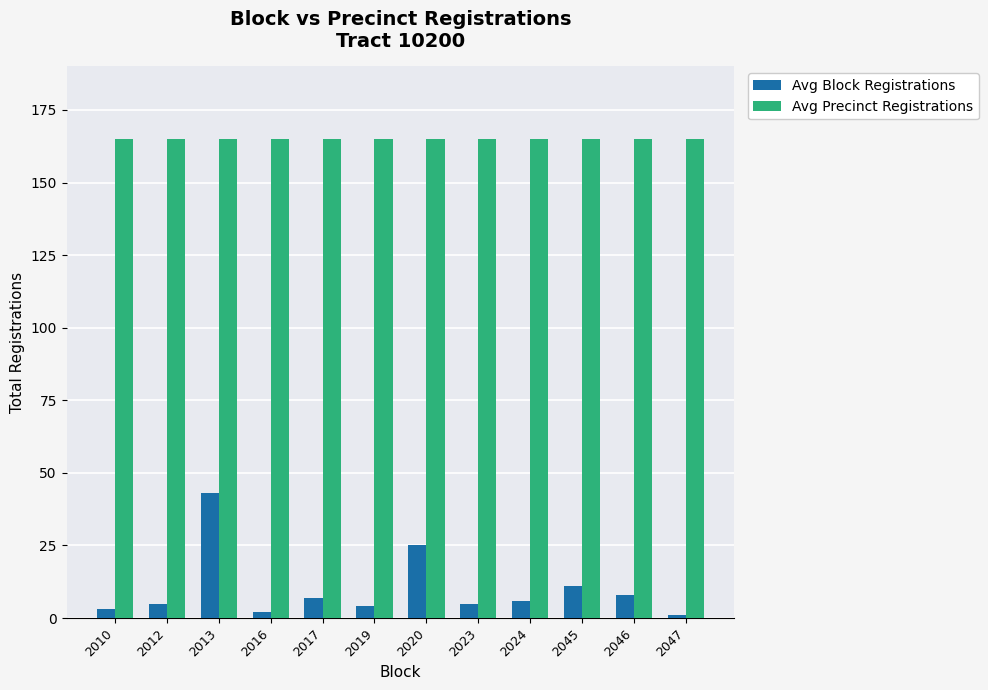

What is the highest value of the Avg Block Registrations series?

43